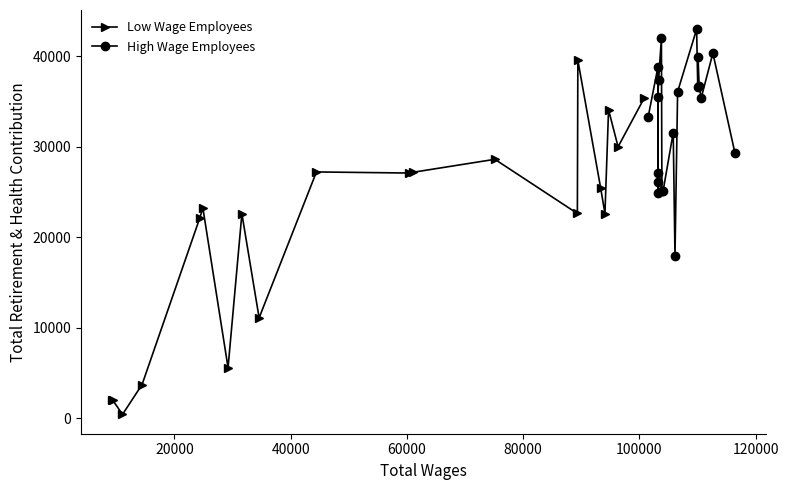

Which series has the largest range (max minus min)?

Low Wage Employees